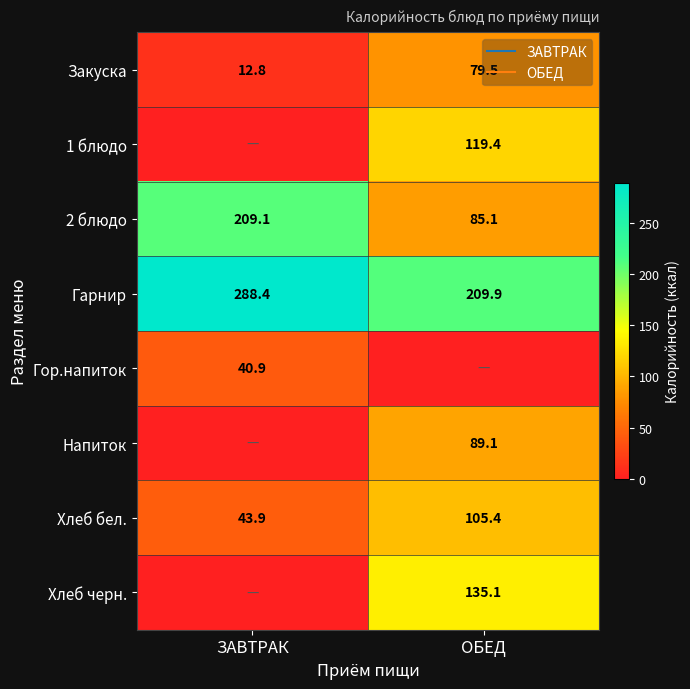

What is the average value of the Гор.напиток series?

20.5